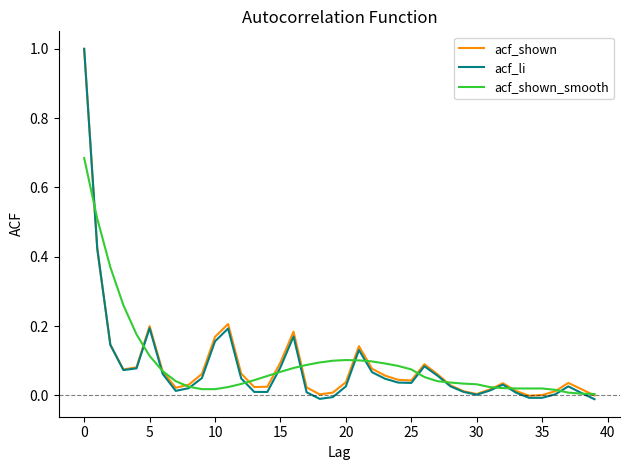

What is the greatest value displayed?

1.0